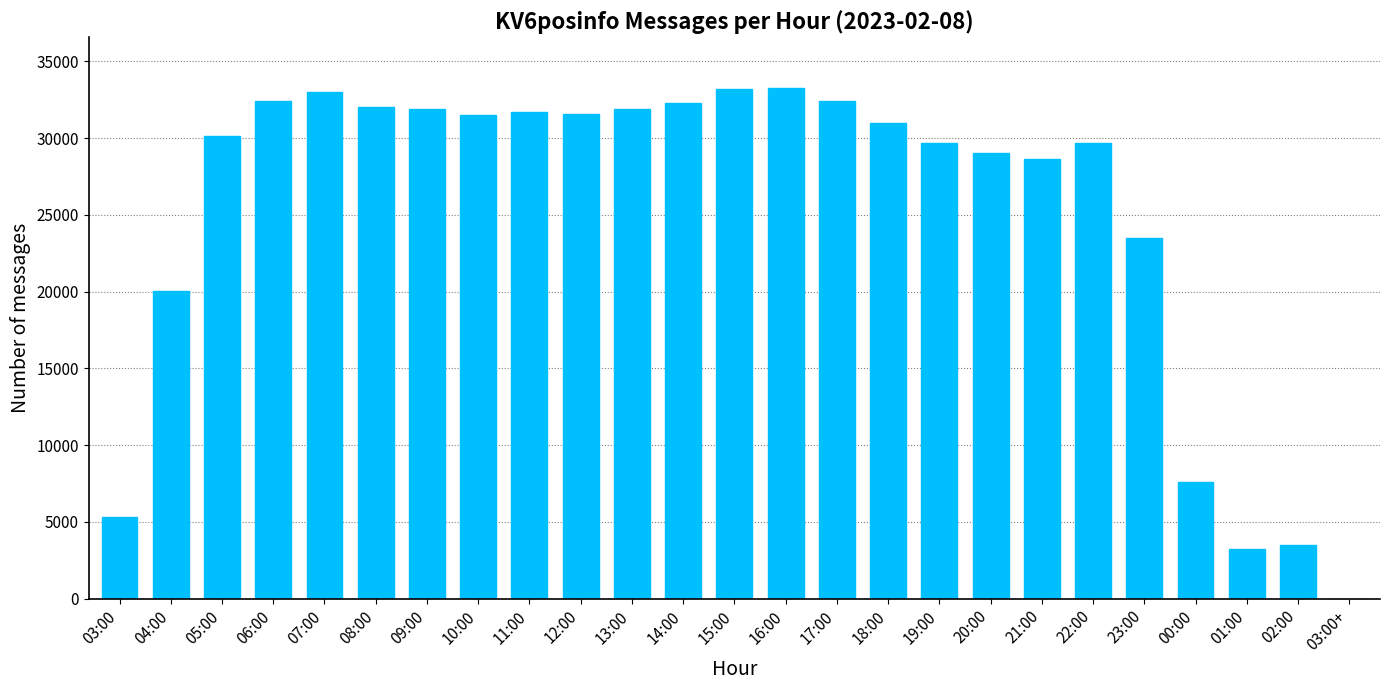

What value does the data have at 16:00?

33248